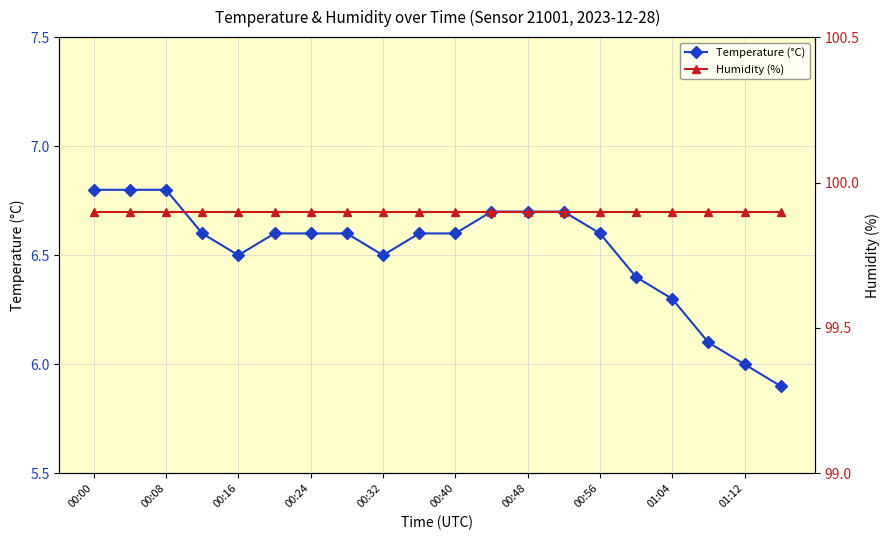

What is the highest value of the Temperature (°C) series?

6.8